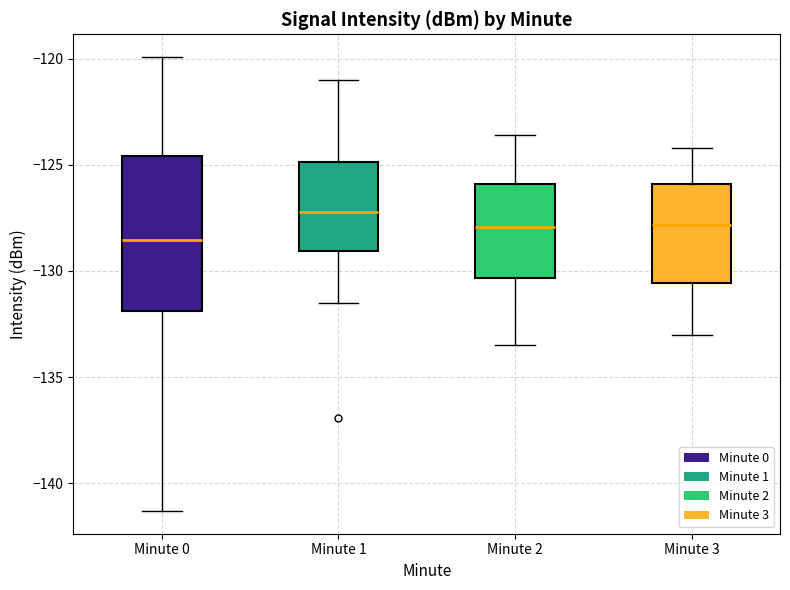

Where does the median line of the box for Minute 0 sit on the y-axis? The values are not printed on the chart, so give them approximately, as read against the axis.

-128.5